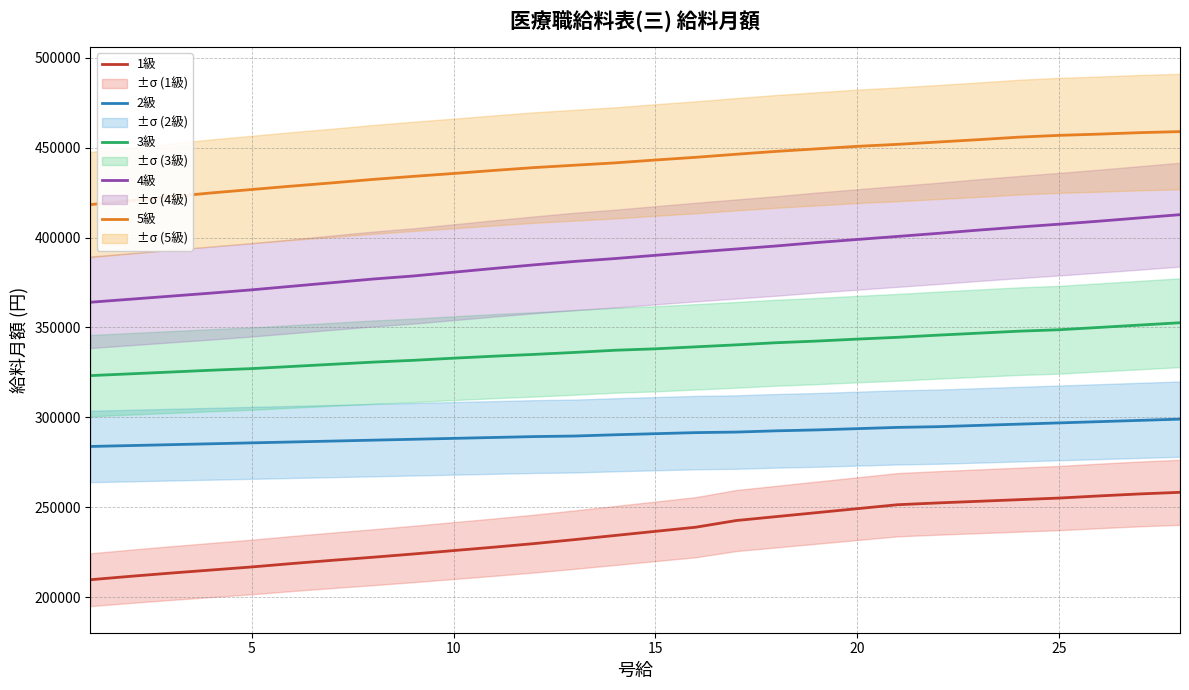

How many series are shown in this chart?

5